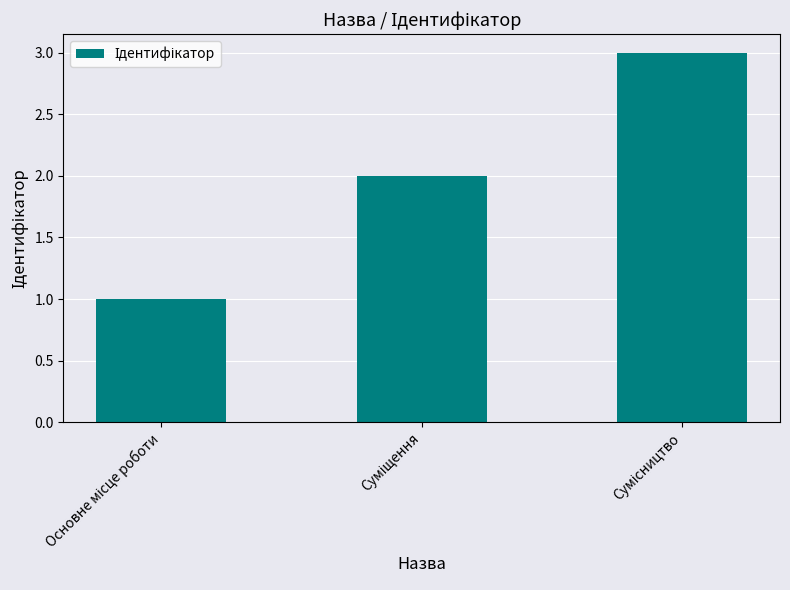

What is the maximum value shown in the chart?

3